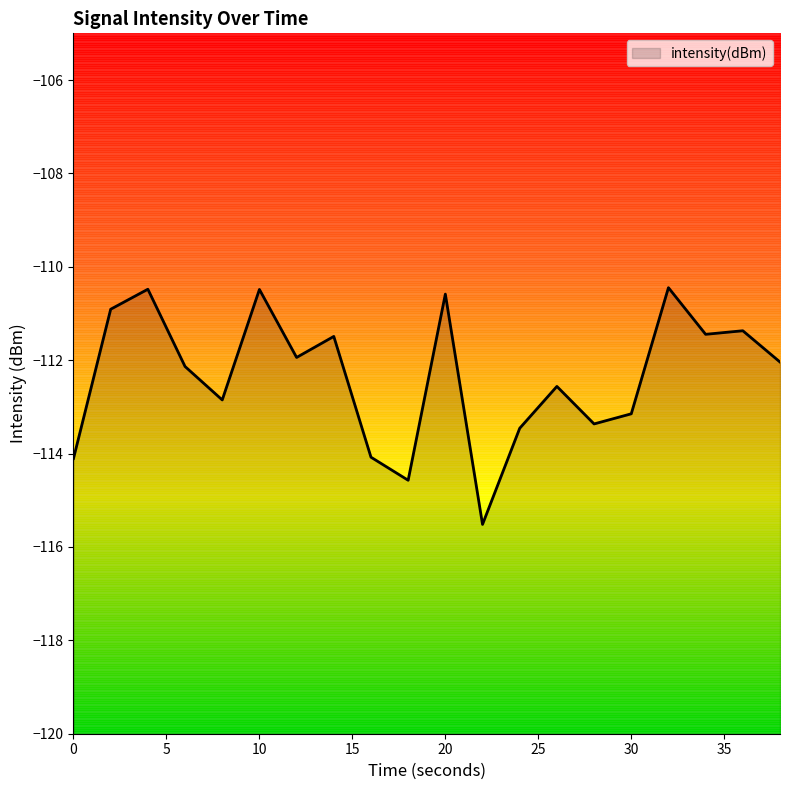

At which category does the data reach its first local peak?

4